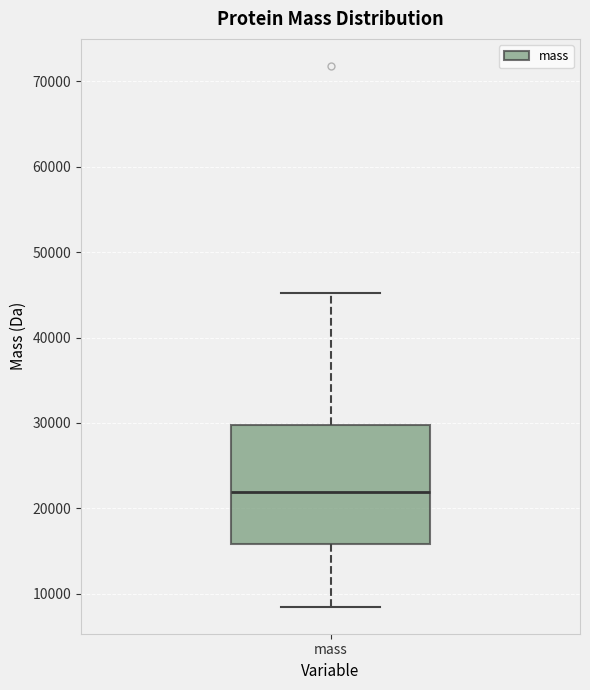

Transcribe this box plot: give where the median line is, the range the box spans, and where the two whiskers end, as read against the y-axis. The values are not printed on the chart, so give them approximately, as read against the axis.

median 22000, box 16000 to 30000, whiskers 8000 to 45000